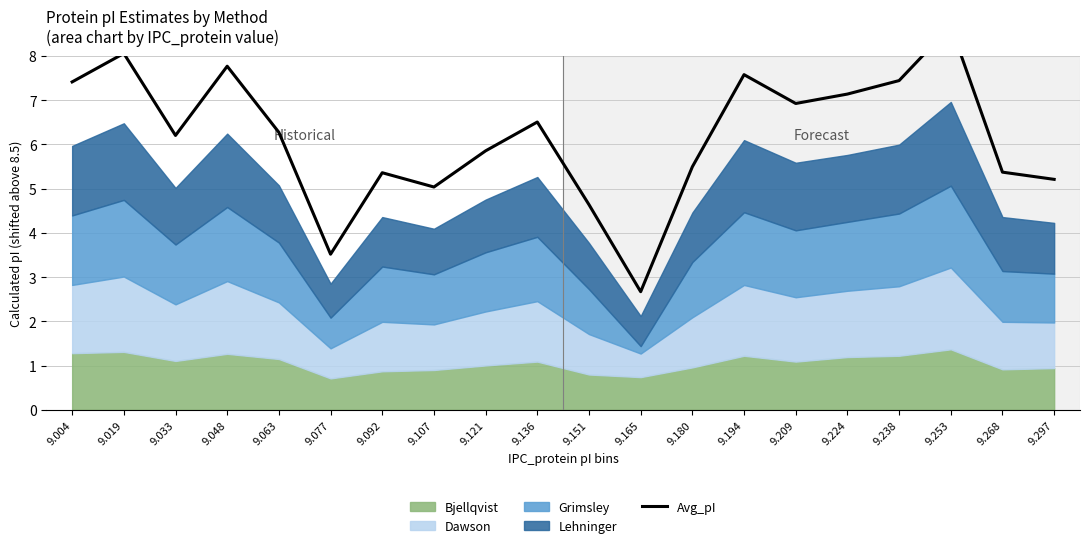

List the labels in order of value, smallest first.

9.165, 9.077, 9.151, 9.107, 9.297, 9.092, 9.268, 9.180, 9.121, 9.033, 9.063, 9.136, 9.209, 9.224, 9.004, 9.238, 9.194, 9.048, 9.019, 9.253